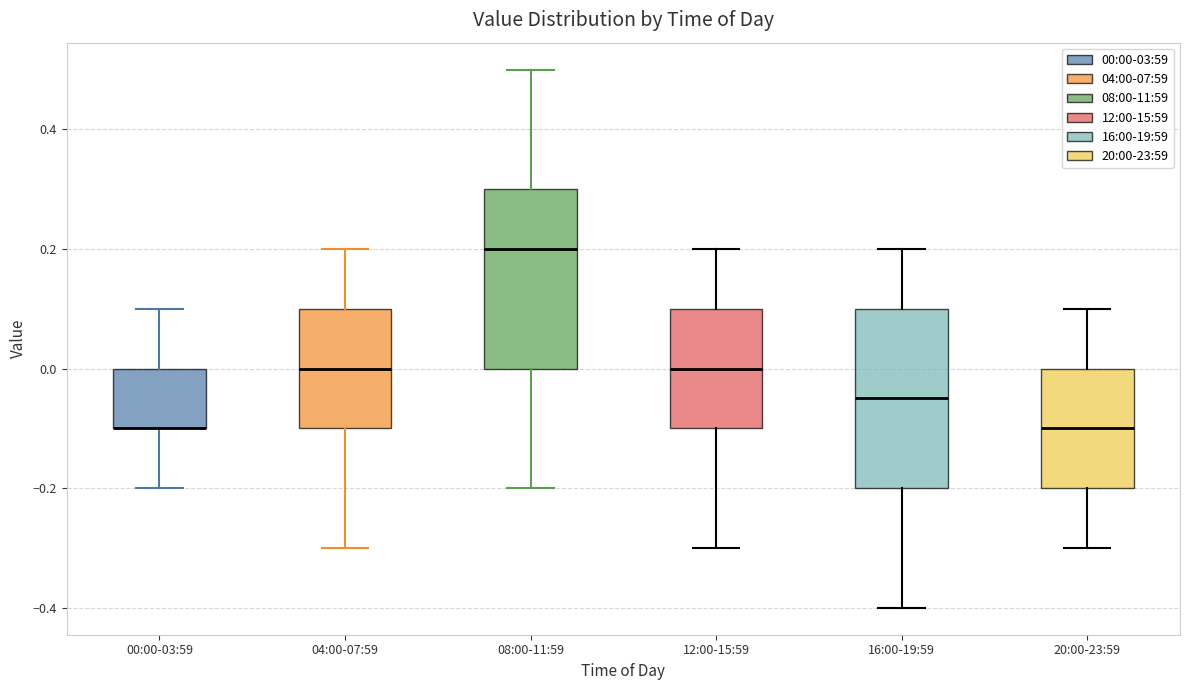

Reading left to right, read every box against the y-axis: the position of its median line, the range the box covers, and the ends of its whiskers. The values are not printed on the chart, so give them approximately, as read against the axis.

00:00-03:59: median -0.10 (drawn on the box's lower edge), box -0.10 to 0.00, whiskers -0.20 to 0.10
04:00-07:59: median 0.00, box -0.10 to 0.10, whiskers -0.30 to 0.20
08:00-11:59: median 0.20, box 0.00 to 0.30, whiskers -0.20 to 0.50
12:00-15:59: median 0.00, box -0.10 to 0.10, whiskers -0.30 to 0.20
16:00-19:59: median -0.04, box -0.20 to 0.10, whiskers -0.40 to 0.20
20:00-23:59: median -0.10, box -0.20 to 0.00, whiskers -0.30 to 0.10